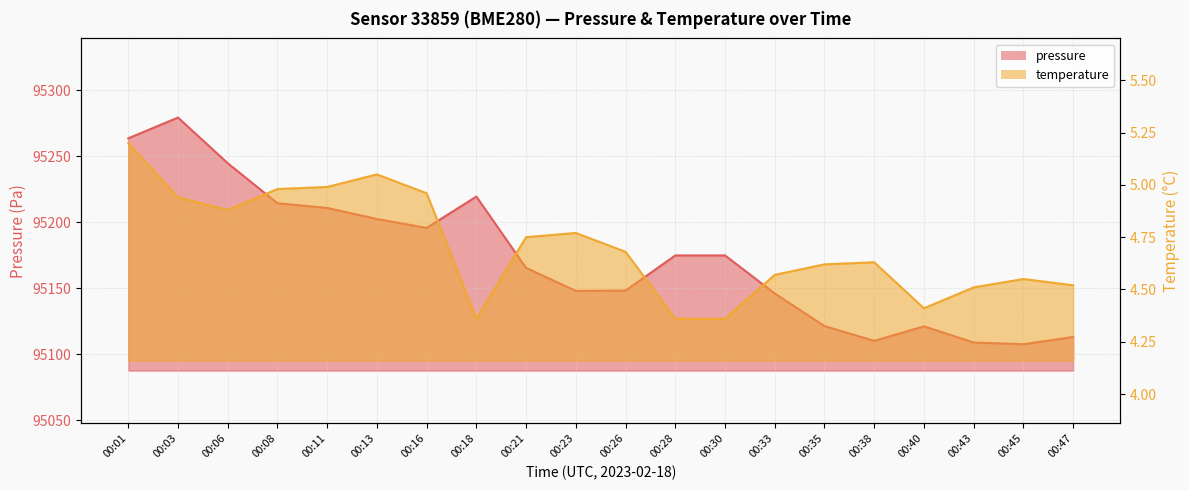

How many categories are shown in the chart?

20